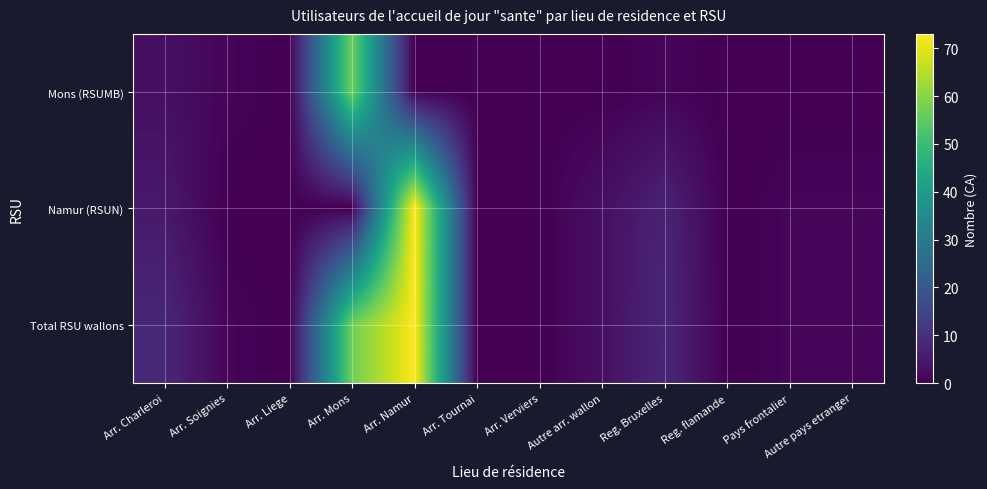

Reading left to right, transcribe all the data shown in this chart.

Mons (RSUMB): Arr. Charleroi=3	Arr. Soignies=1	Arr. Liege=0	Arr. Mons=57	Arr. Namur=0	Arr. Tournai=0	Arr. Verviers=0	Autre arr. wallon=0	Reg. Bruxelles=1	Reg. flamande=0	Pays frontalier=0	Autre pays etranger=0
Namur (RSUN): Arr. Charleroi=5	Arr. Soignies=0	Arr. Liege=0	Arr. Mons=0	Arr. Namur=73	Arr. Tournai=0	Arr. Verviers=0	Autre arr. wallon=3	Reg. Bruxelles=7	Reg. flamande=0	Pays frontalier=1	Autre pays etranger=1
Total RSU wallons: Arr. Charleroi=8	Arr. Soignies=1	Arr. Liege=0	Arr. Mons=57	Arr. Namur=73	Arr. Tournai=0	Arr. Verviers=0	Autre arr. wallon=3	Reg. Bruxelles=8	Reg. flamande=0	Pays frontalier=1	Autre pays etranger=1